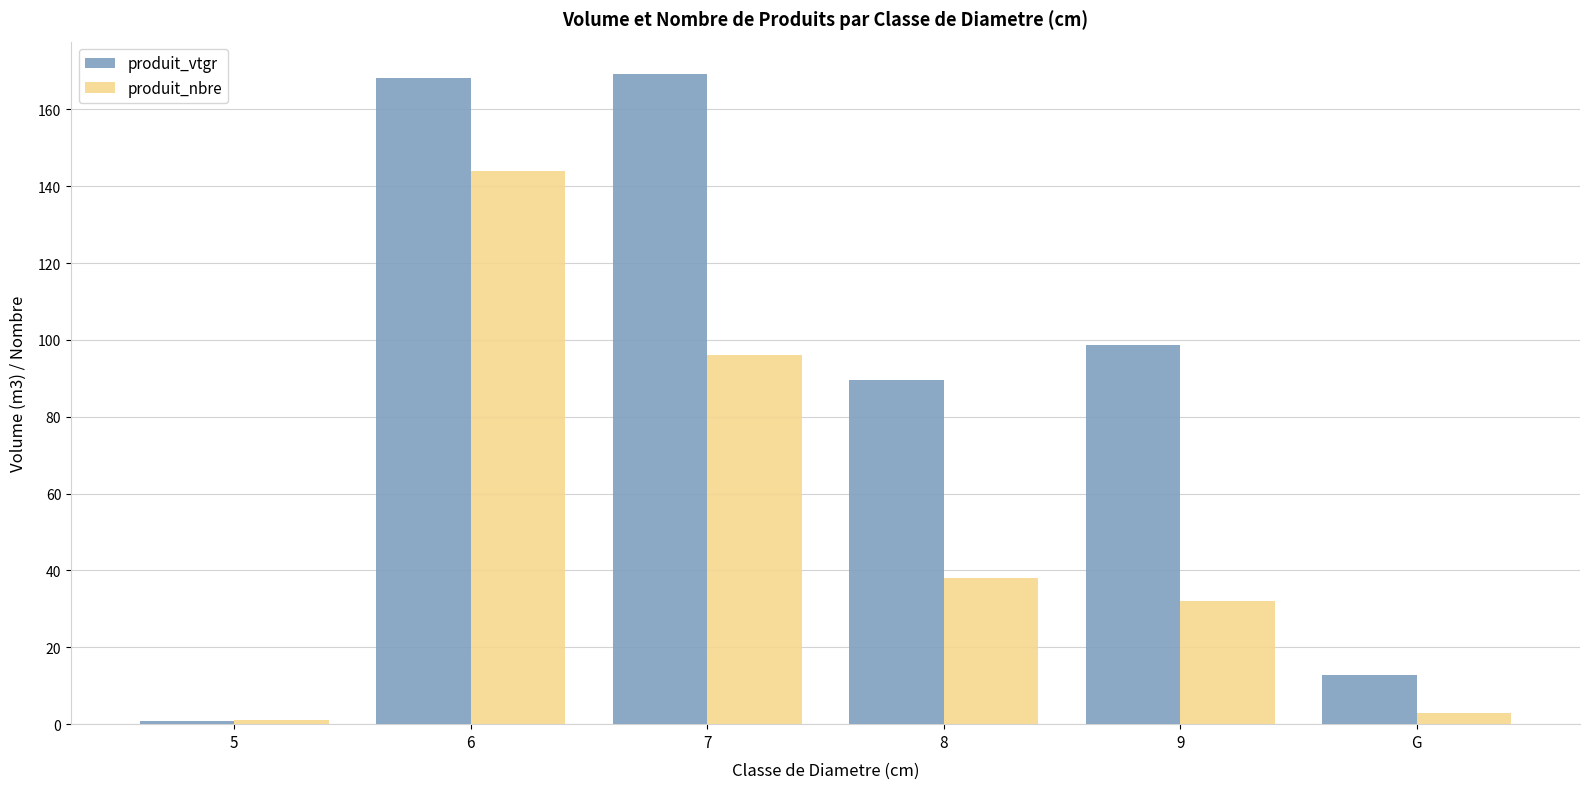

What is the smallest value displayed?

0.7